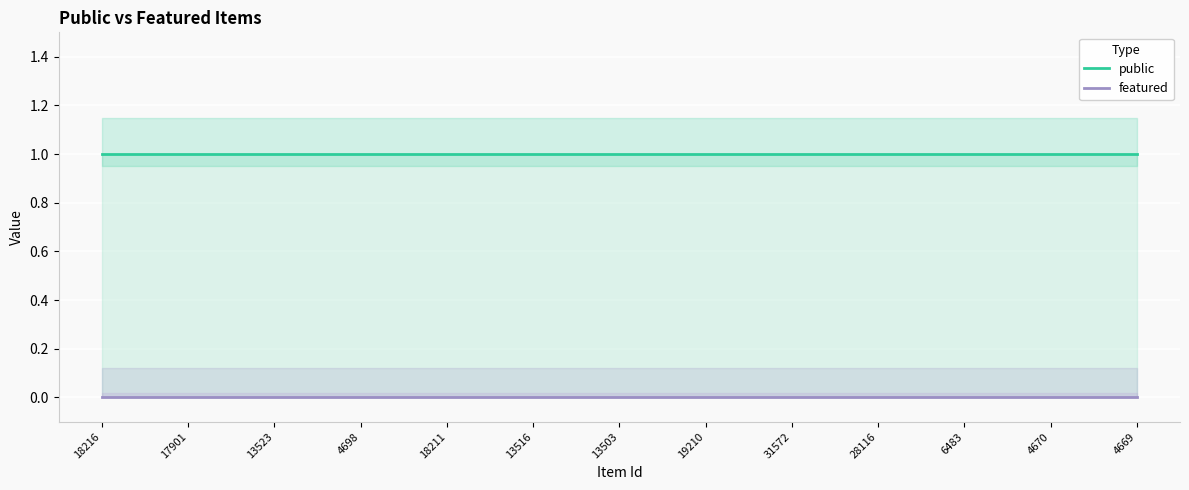

Which category has the highest value across all series?

18216